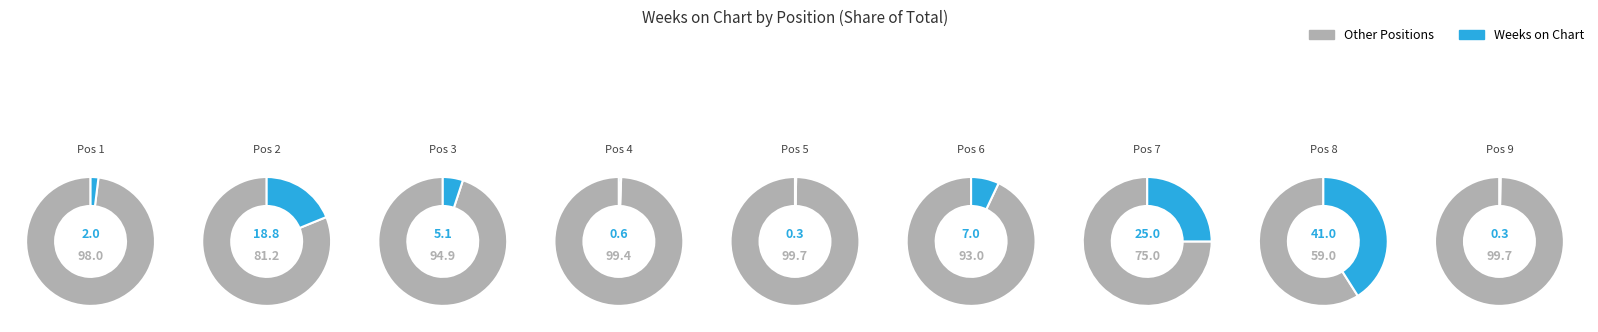

Which slice is the largest?

8